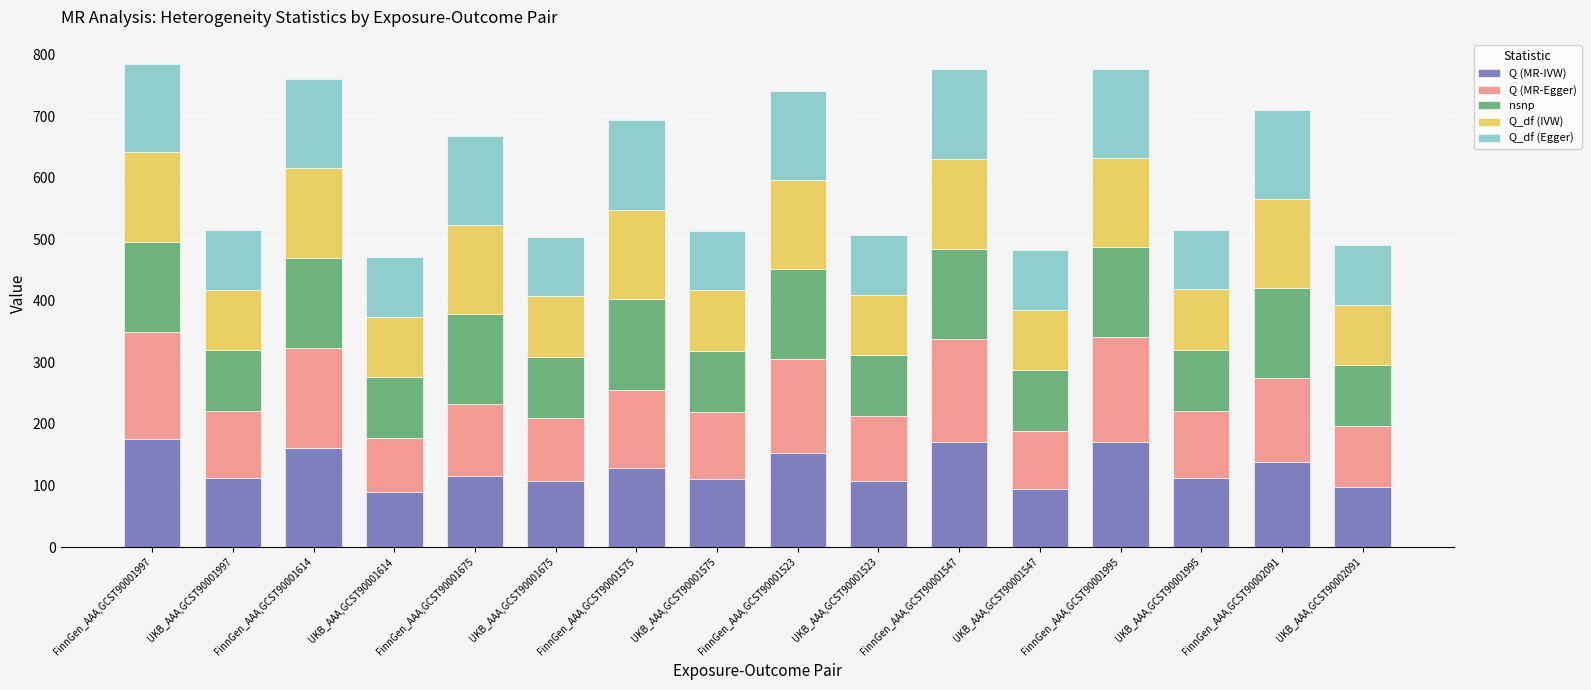

What is the average value of the Q (MR-IVW) series?

127.7